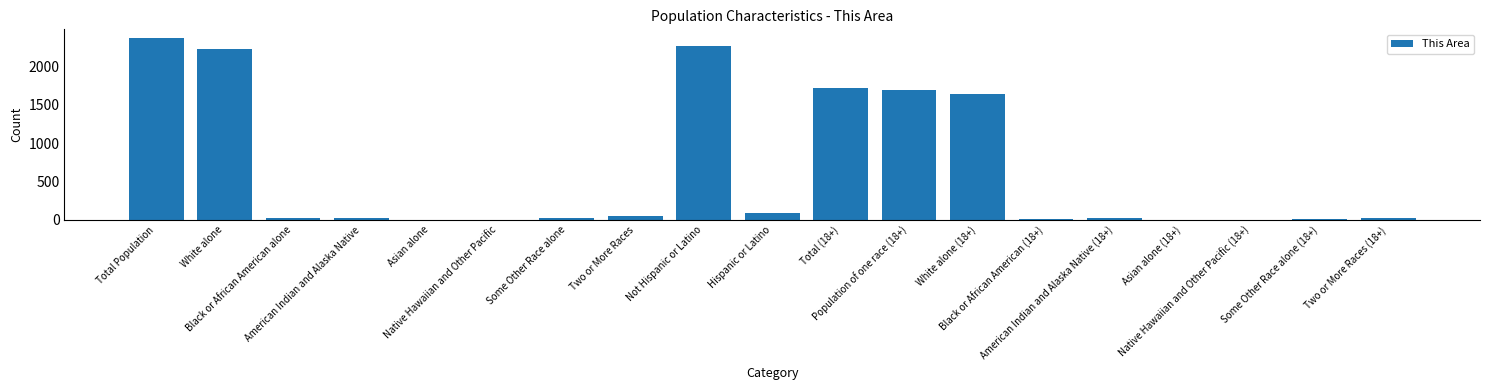

What is the maximum value shown in the chart?

2367